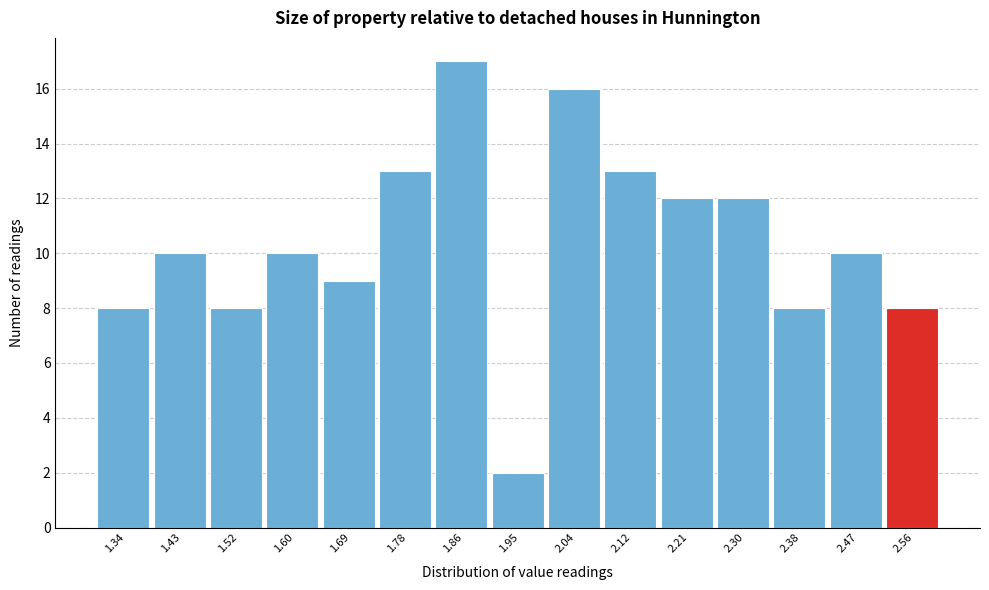

Over which range of the x-axis is the bar tallest?

1.82 to 1.91